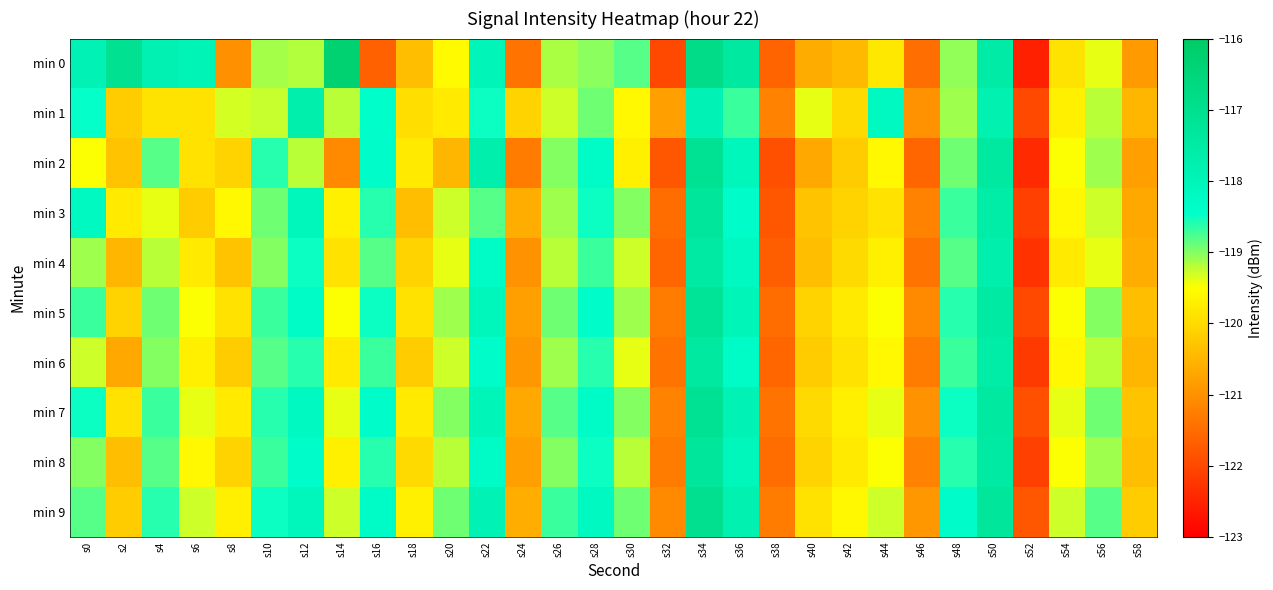

Which category has the lowest value across all series?

s52